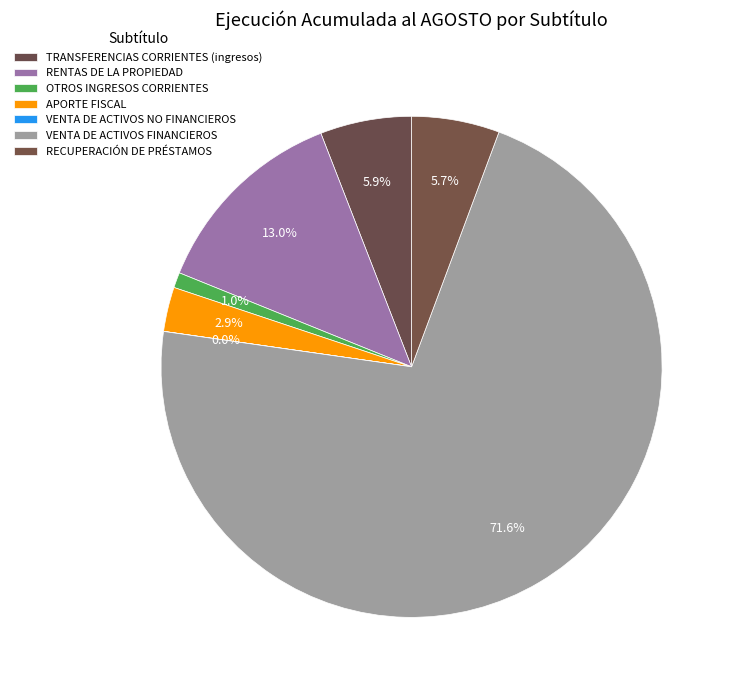

To the nearest percent, what portion does RECUPERACIÓN DE PRÉSTAMOS represent?

6%